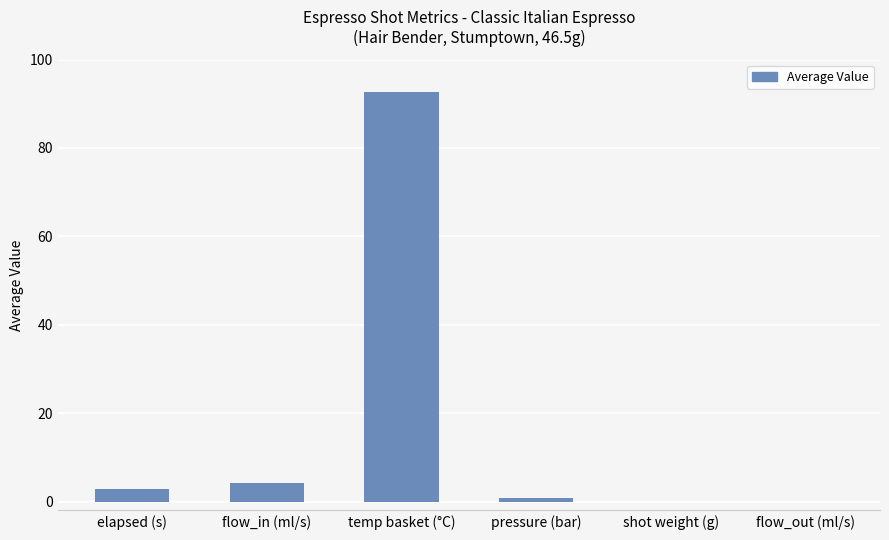

Between flow_in (ml/s) and shot weight (g), which is larger?

flow_in (ml/s)